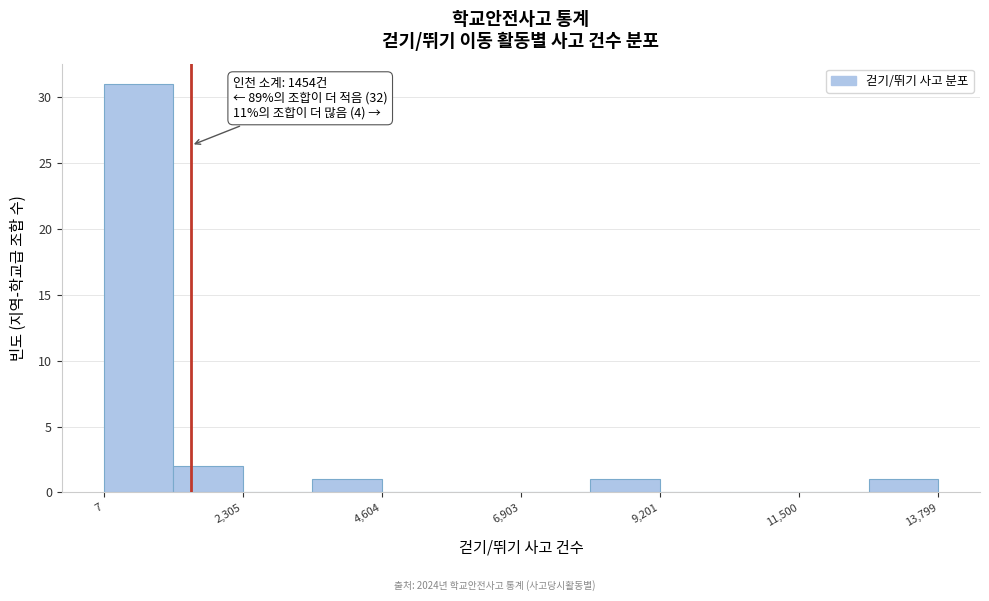

Around what value on the x-axis is the tallest bar? Give the approximate position of its centre, as read against the axis.

500